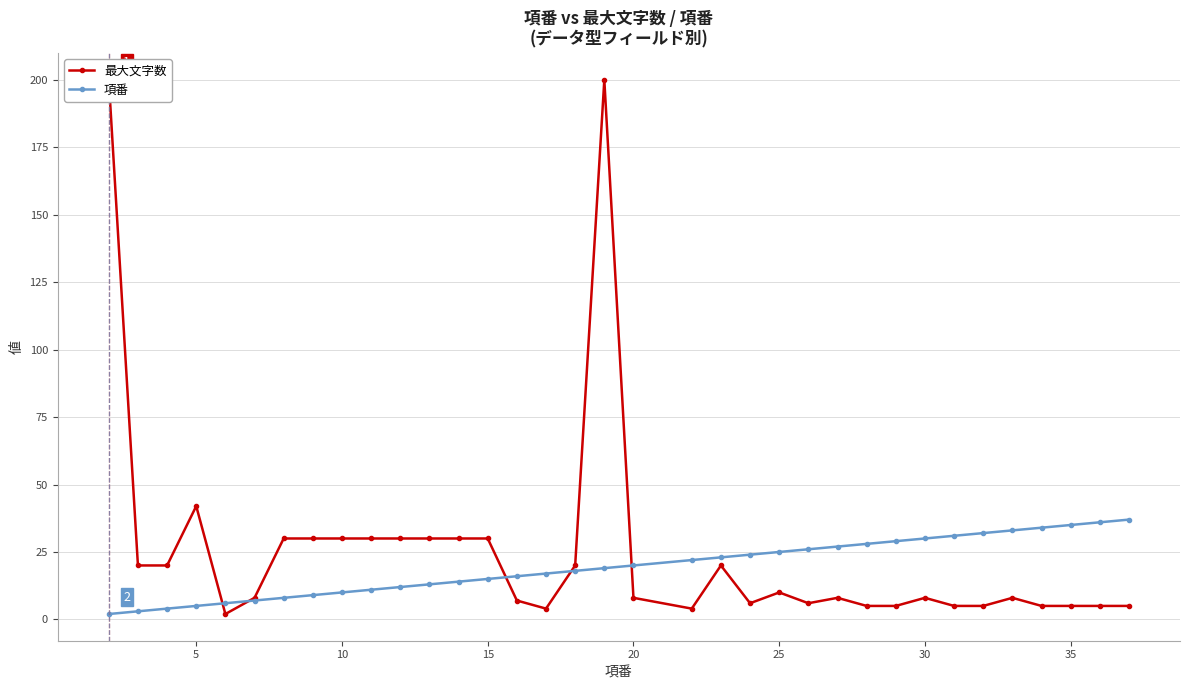

Is it true that 項番 equals 10 at 10?

True